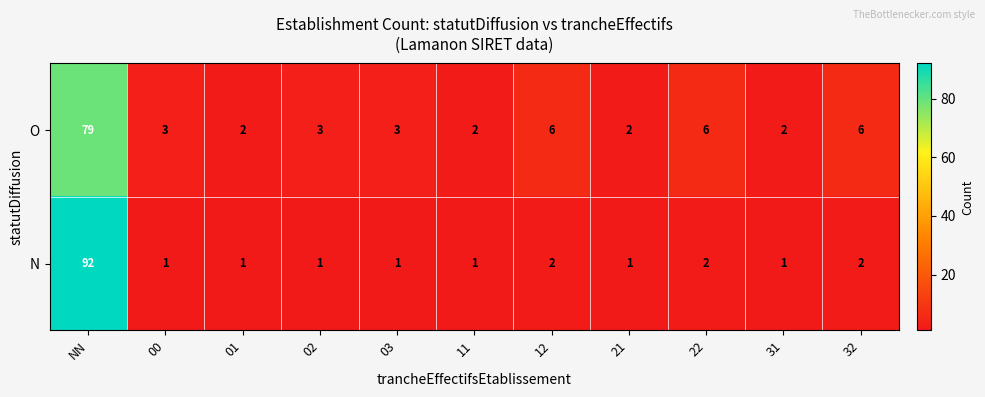

What is the greatest value displayed?

92